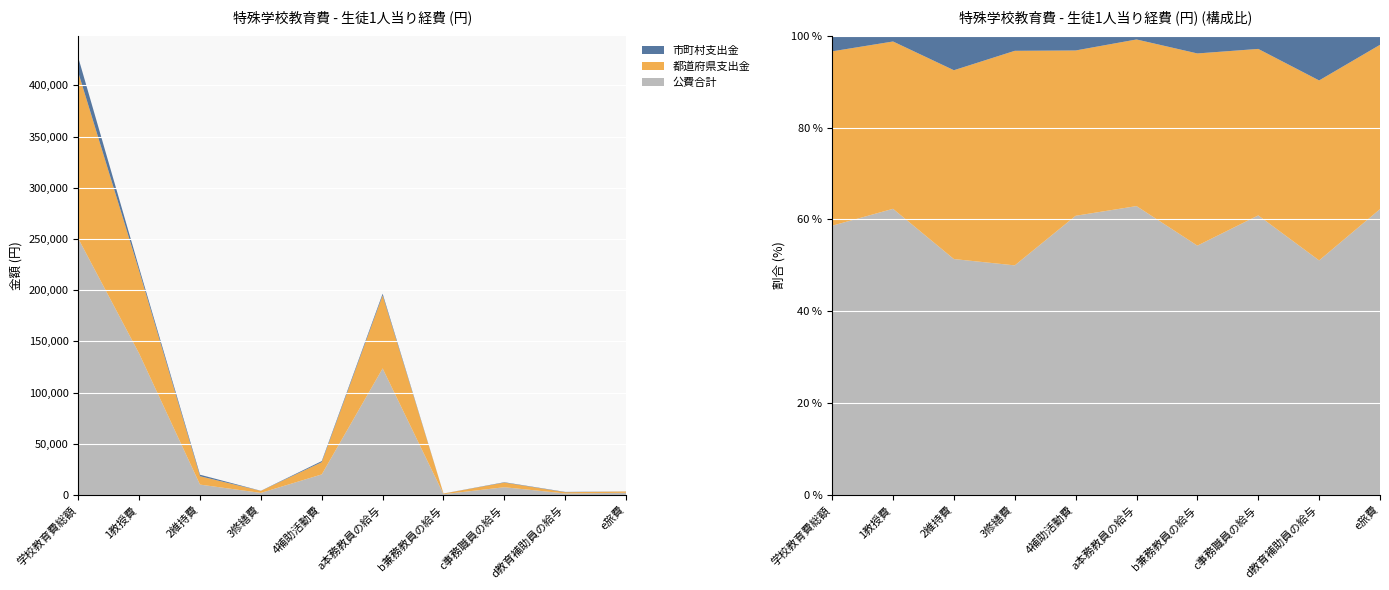

Reading right to left, list all the values displayed in this chart.

公費合計: e旅費=2196	d教育補助員の給与=1563	c事務職員の給与=7622	b兼務教員の給与=815	a本務教員の給与=123681	4補助活動費=20152	3修繕費=2083	2維持費=10199	1教授費=138192	学校教育費総額=250503
都道府県支出金: e旅費=1262	d教育補助員の給与=1199	c事務職員の給与=4538	b兼務教員の給与=628	a本務教員の給与=71317	4補助活動費=11928	3修繕費=1946	2維持費=8161	1教授費=80771	学校教育費総額=162168
市町村支出金: e旅費=70	d教育補助員の給与=298	c事務職員の給与=360	b兼務教員の給与=58	a本務教員の給与=1609	4補助活動費=1066	3修繕費=137	2維持費=1492	1教授費=2794	学校教育費総額=14546